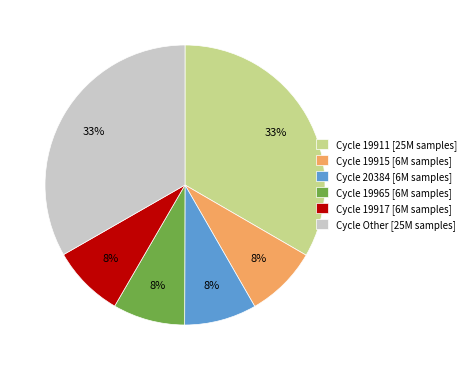

Between Cycle 19911 [25M samples] and Cycle 20384 [6M samples], which is larger?

Cycle 19911 [25M samples]